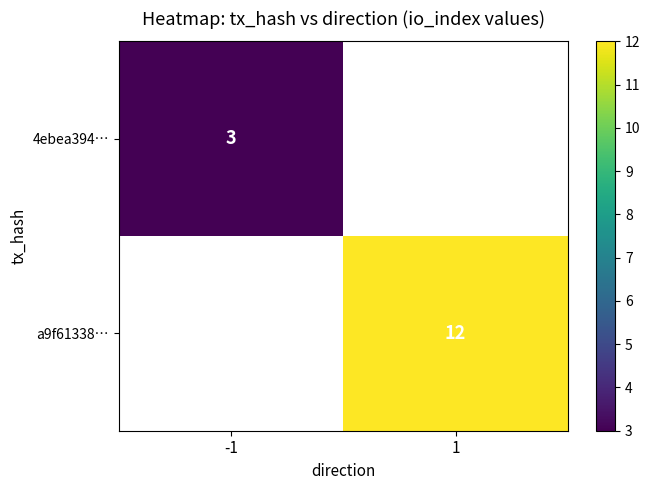

How many distinct data groups are displayed?

2